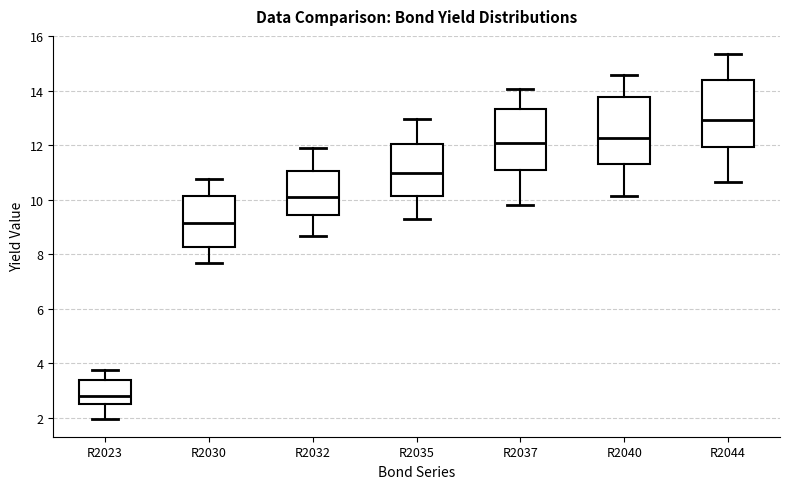

Which box has the lowest median line?

R2023